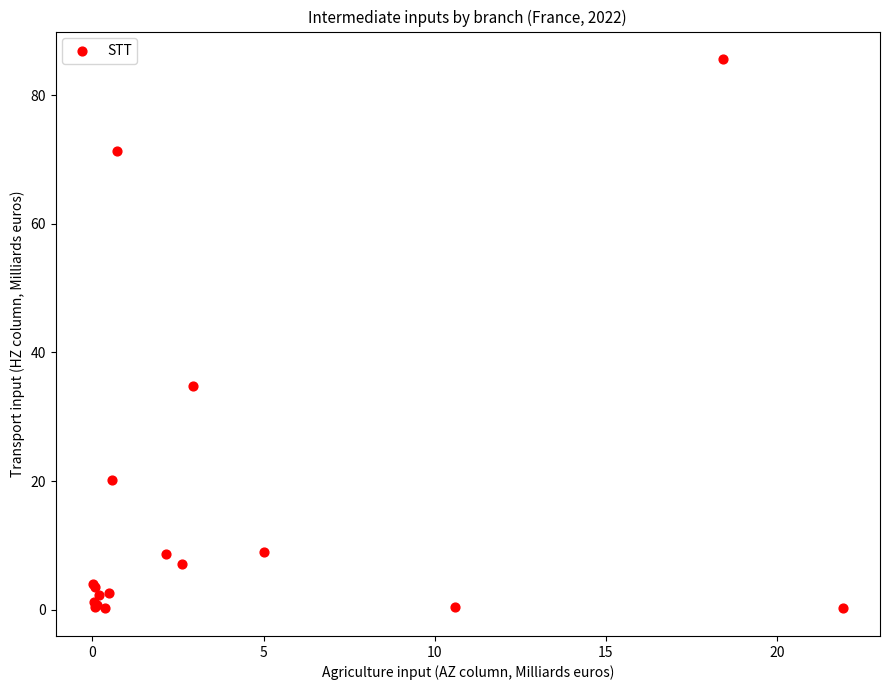

What Y value in the scatter plot is closest to 42?

34.8